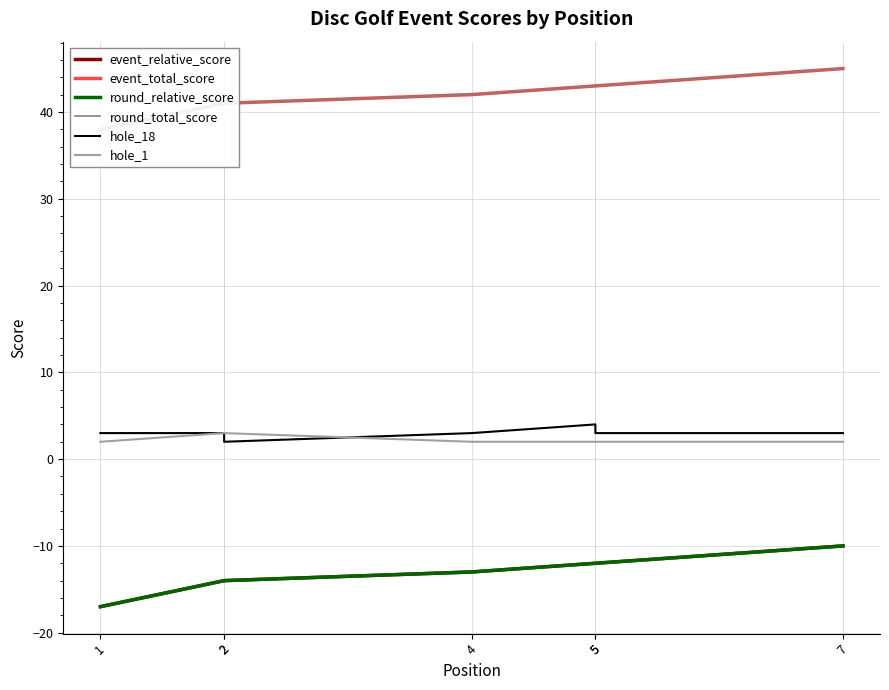

At which label does round_relative_score first exceed -13?

5